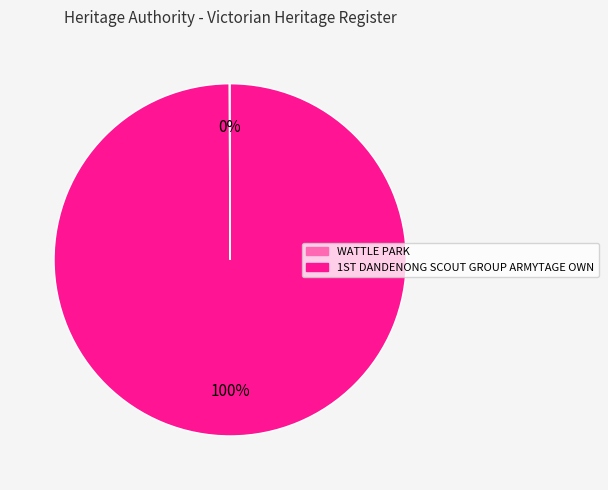

Which category accounts for the majority?

1ST DANDENONG SCOUT GROUP ARMYTAGE OWN